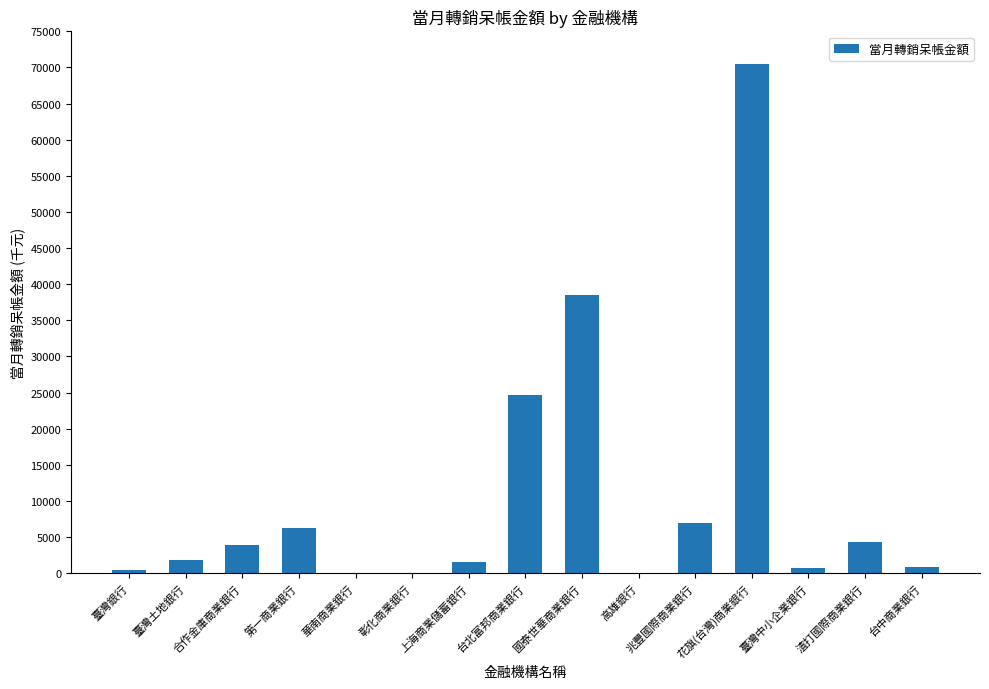

What is the maximum value shown in the chart?

70470